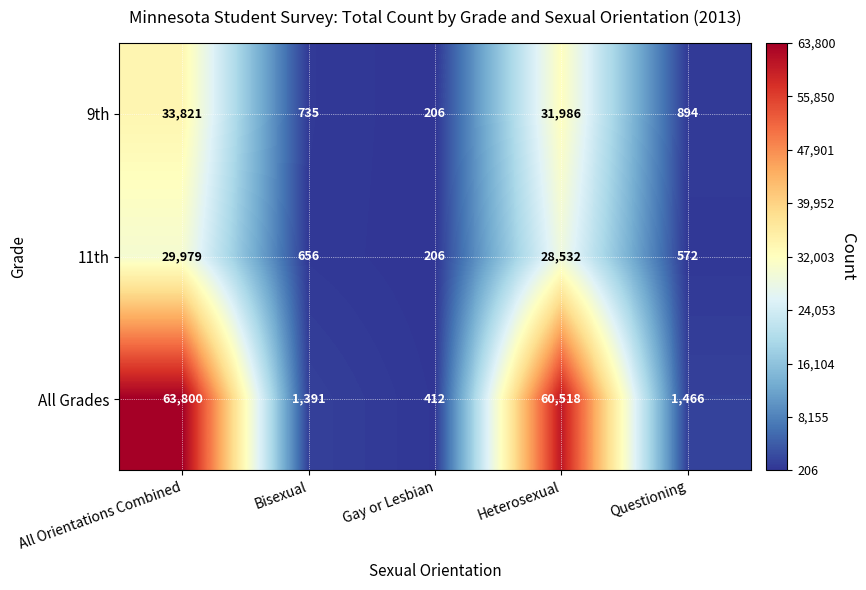

Which label corresponds to the smallest value in the chart?

Gay or Lesbian